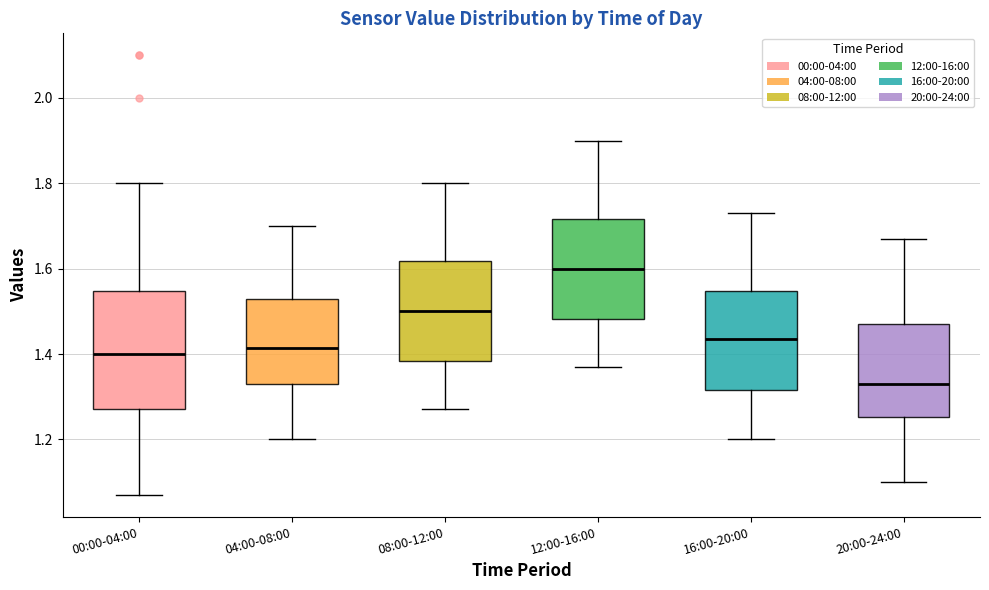

Which box's median line is the lowest?

20:00-24:00